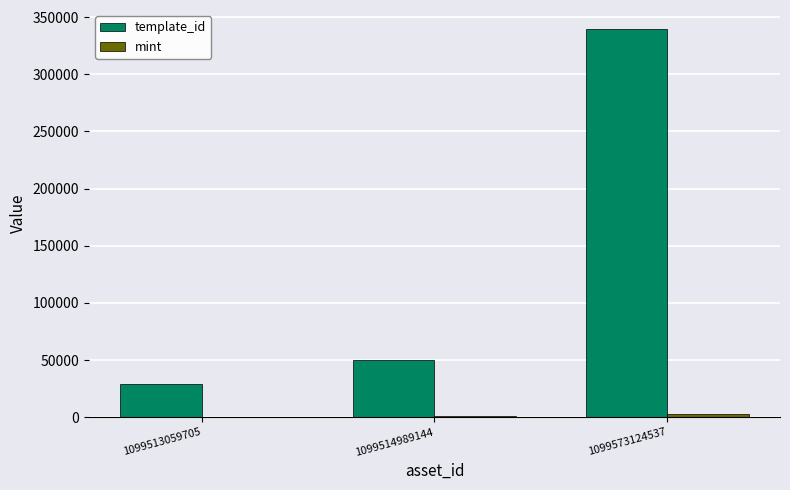

Between 1099513059705 and 1099573124537, which series saw the biggest shift?

template_id